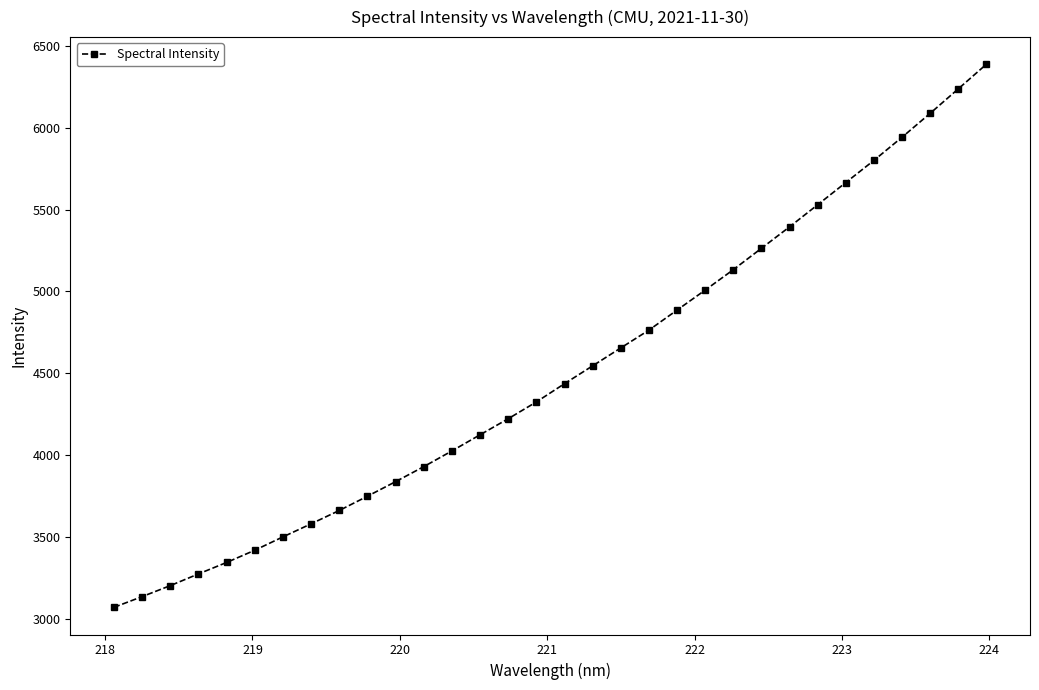

What is the greatest value displayed?

6389.1